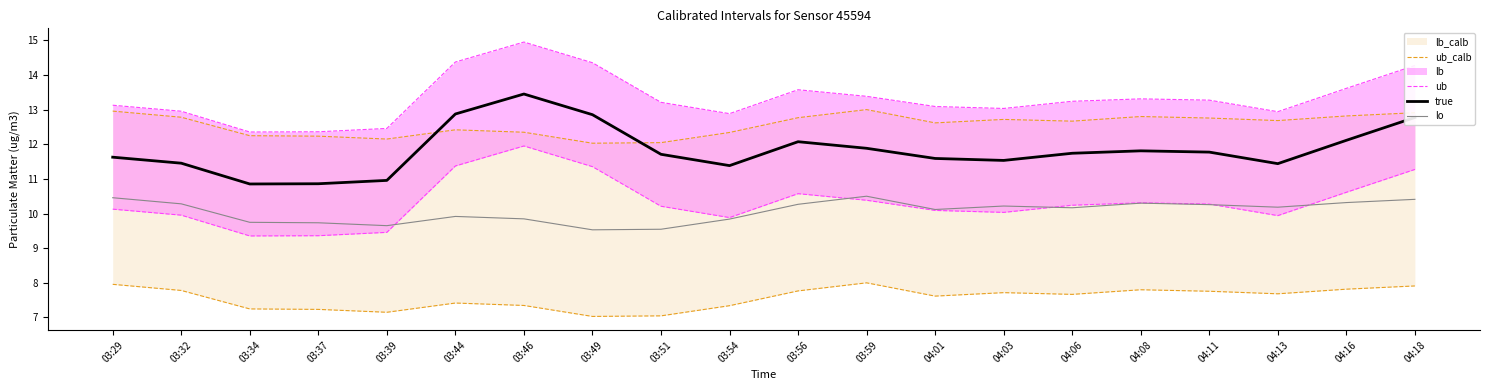

True or false: true and lo cross at least once.

False